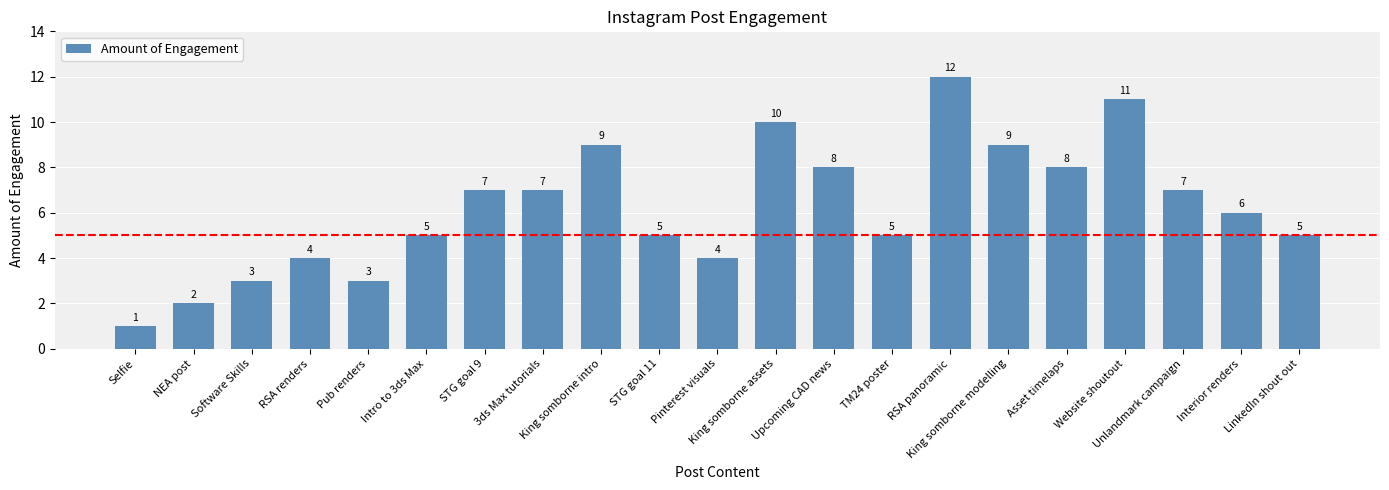

What is the sum of the values at TM24 poster and NEA post?

7